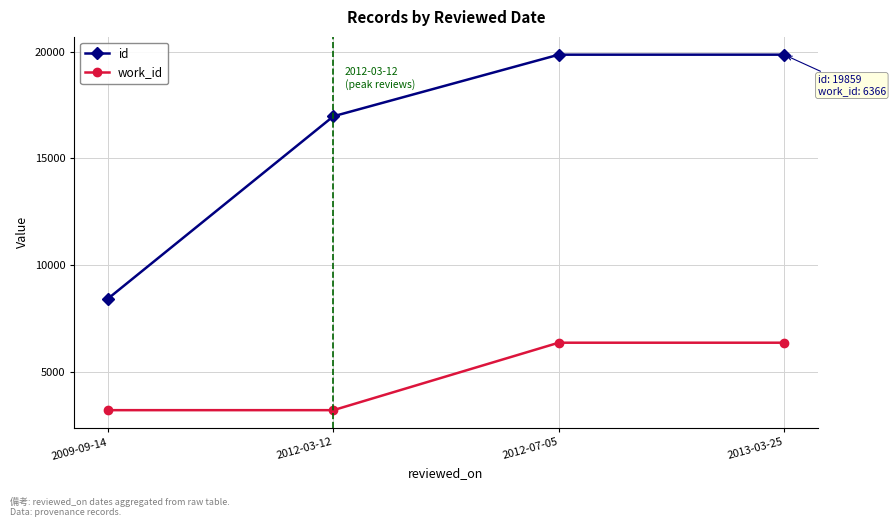

How many lines are shown in the chart?

2